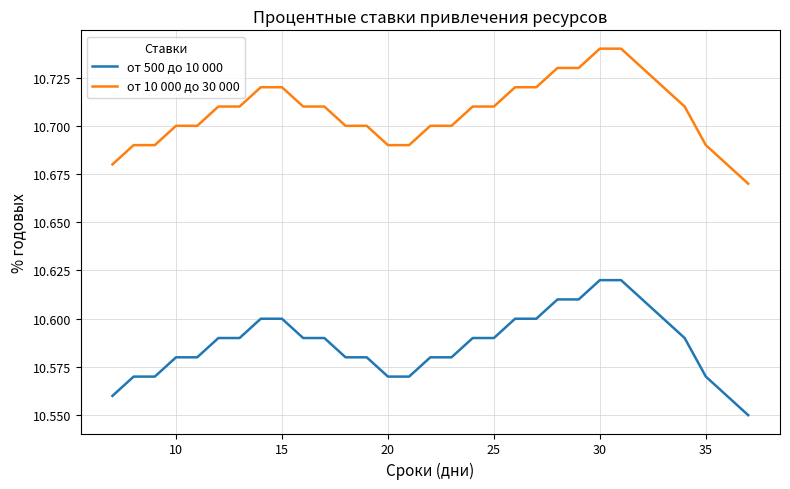

How many distinct data groups are displayed?

2